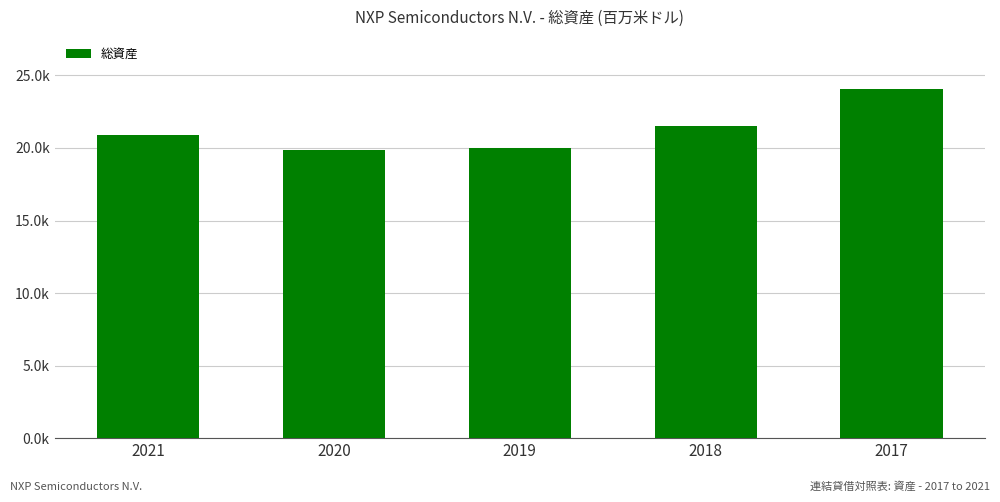

What value does the data have at 2018?

21530